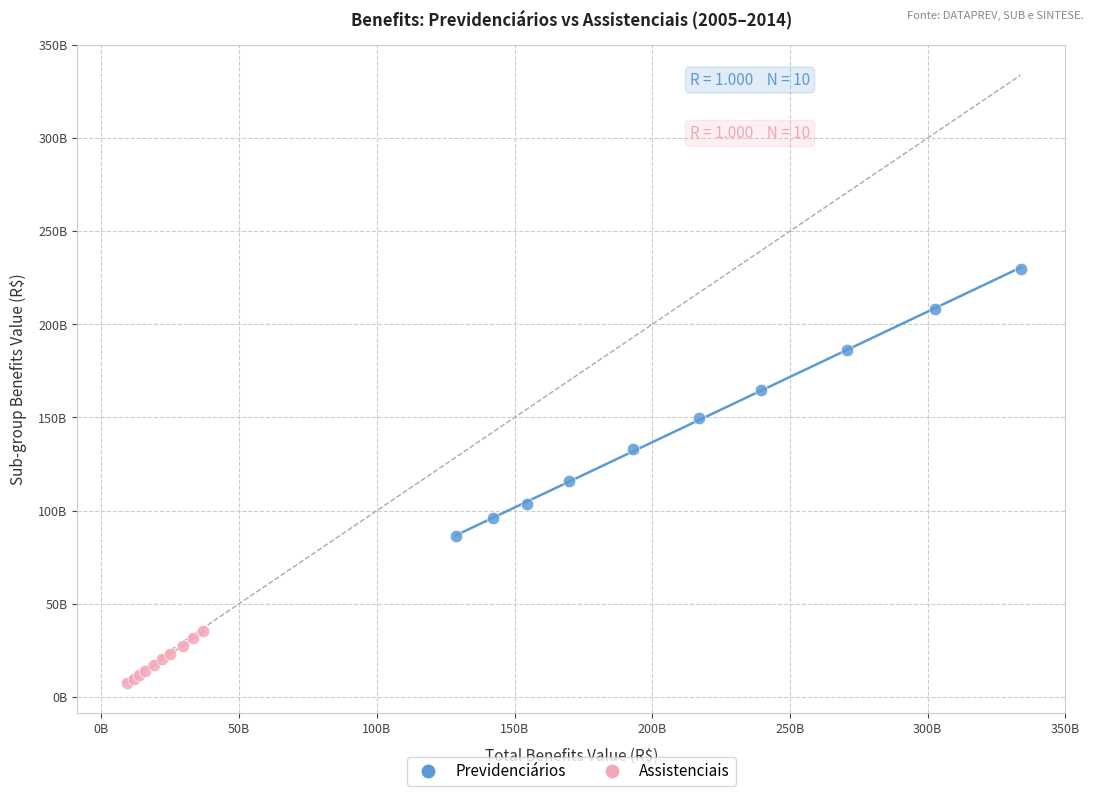

Which series reaches the maximum Y coordinate?

Previdenciários